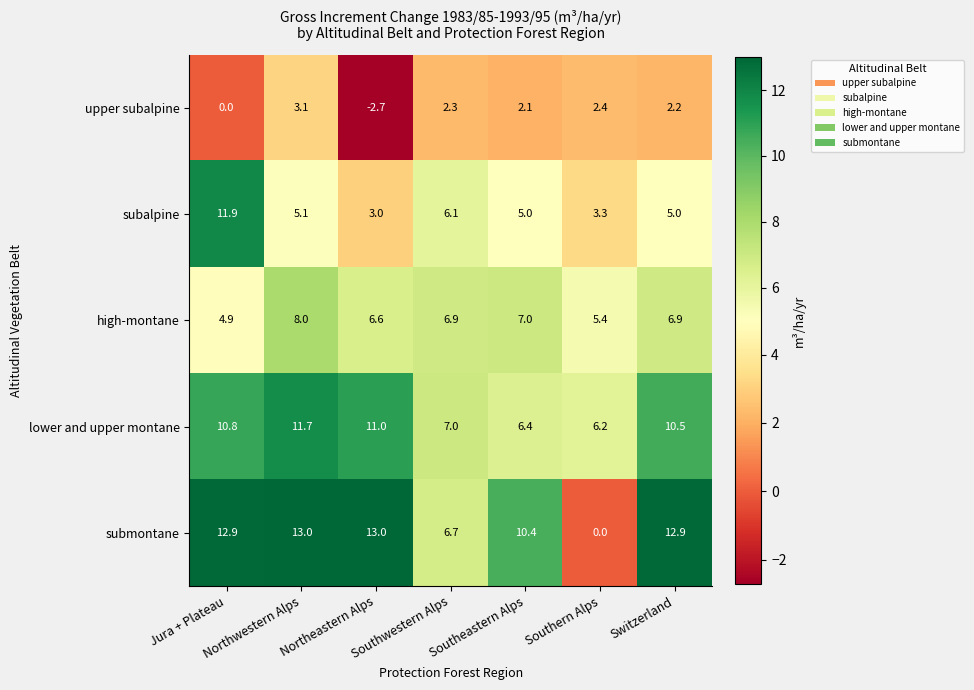

Which series changed the most between Northeastern Alps and Southern Alps?

submontane